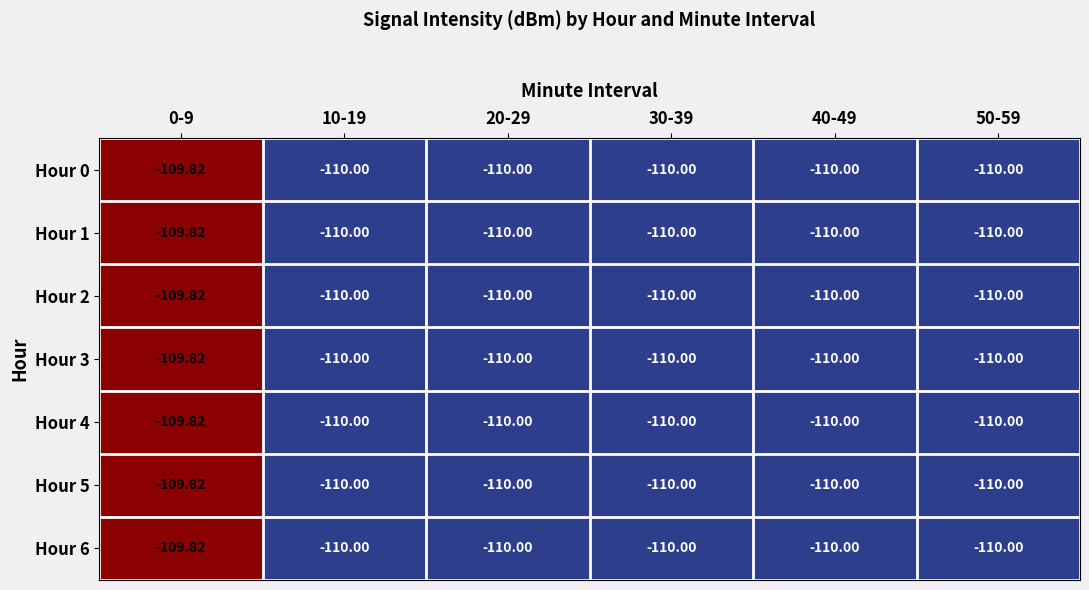

Reading left to right, extract all data points from this chart.

Hour 0: 0-9=-109.8	10-19=-110.0	20-29=-110.0	30-39=-110.0	40-49=-110.0	50-59=-110.0
Hour 1: 0-9=-109.8	10-19=-110.0	20-29=-110.0	30-39=-110.0	40-49=-110.0	50-59=-110.0
Hour 2: 0-9=-109.8	10-19=-110.0	20-29=-110.0	30-39=-110.0	40-49=-110.0	50-59=-110.0
Hour 3: 0-9=-109.8	10-19=-110.0	20-29=-110.0	30-39=-110.0	40-49=-110.0	50-59=-110.0
Hour 4: 0-9=-109.8	10-19=-110.0	20-29=-110.0	30-39=-110.0	40-49=-110.0	50-59=-110.0
Hour 5: 0-9=-109.8	10-19=-110.0	20-29=-110.0	30-39=-110.0	40-49=-110.0	50-59=-110.0
Hour 6: 0-9=-109.8	10-19=-110.0	20-29=-110.0	30-39=-110.0	40-49=-110.0	50-59=-110.0